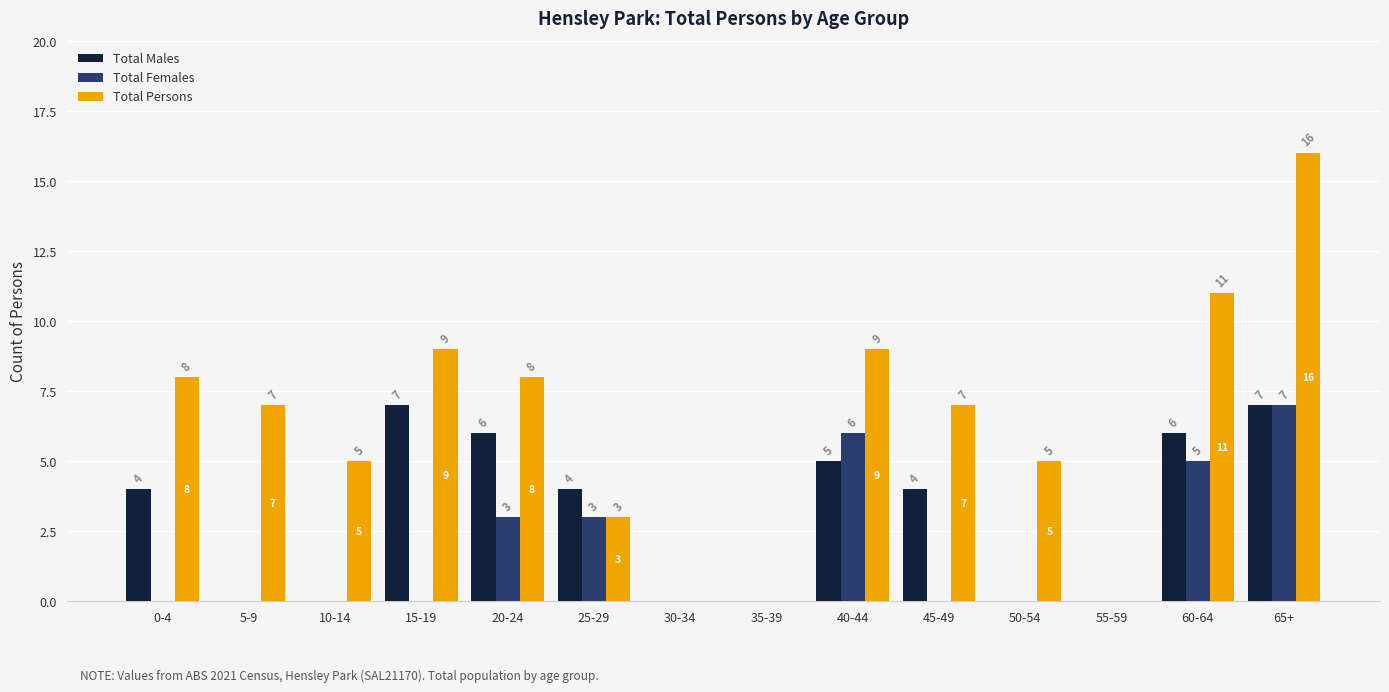

What is the average value of the Total Persons series?

6